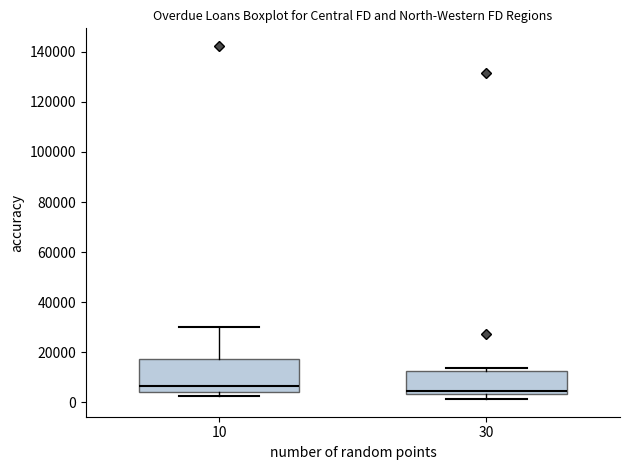

Where is the lower edge of the box at x = 30 on the y-axis? The values are not printed on the chart, so give them approximately, as read against the axis.

4000